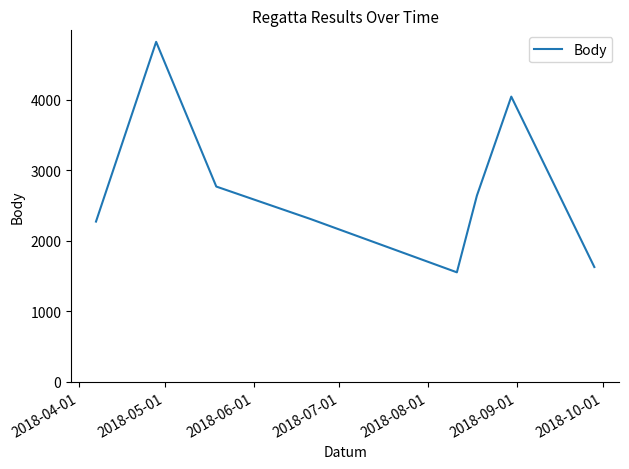

What is the greatest value displayed?

4824